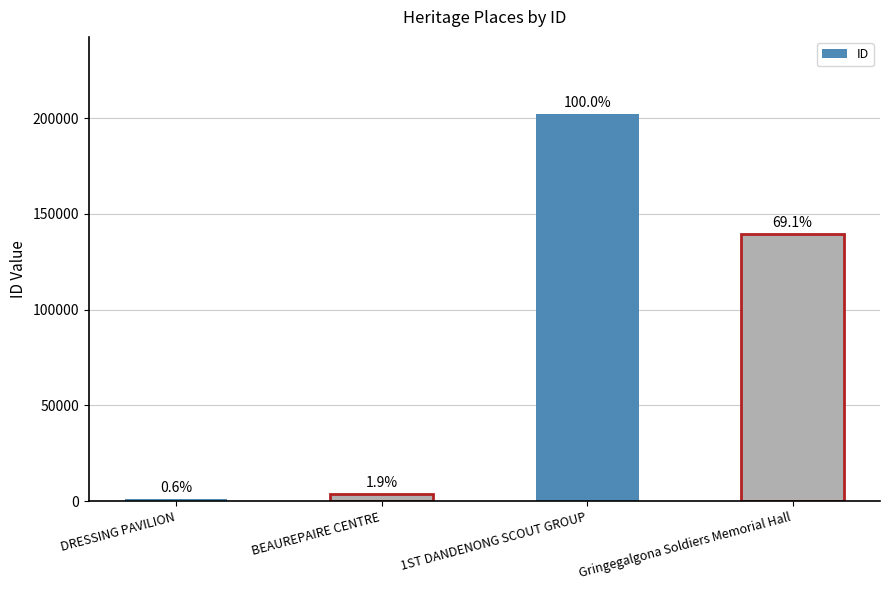

How many bars are there in total?

4